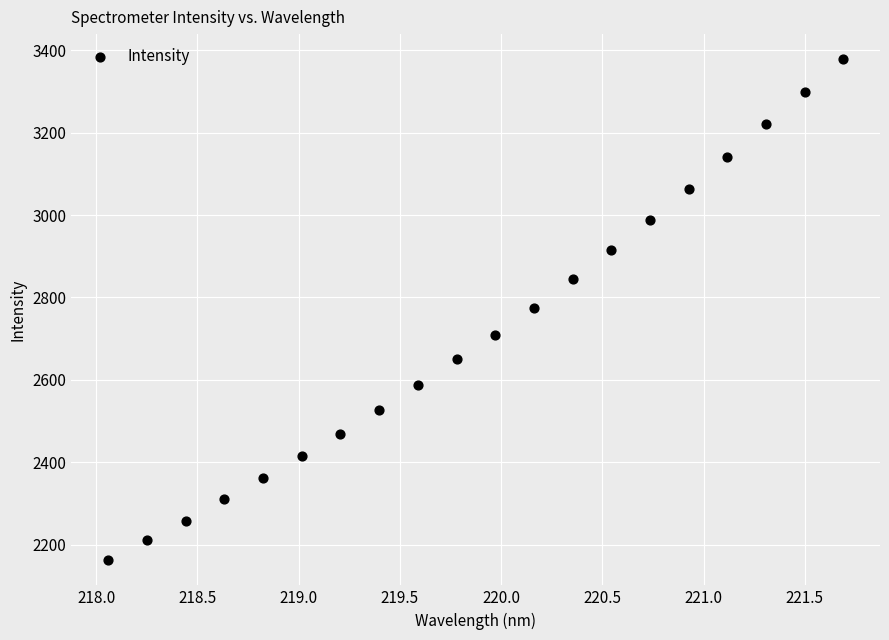

What is the range of Y values (max minus min)?

1216.5